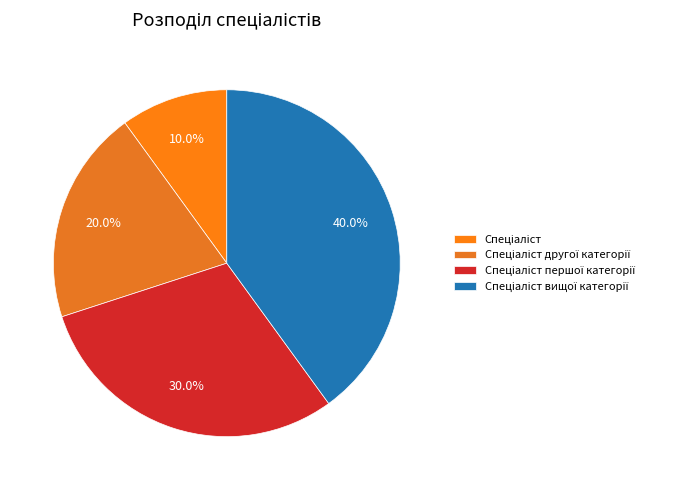

Between Спеціаліст першої категорії and Спеціаліст вищої категорії, which is larger?

Спеціаліст вищої категорії